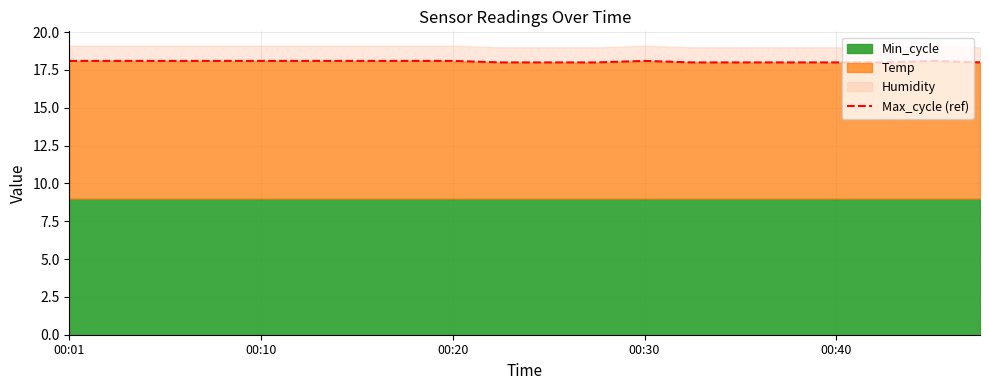

True or false: there are more than 0 points higher than both neighbors.

True